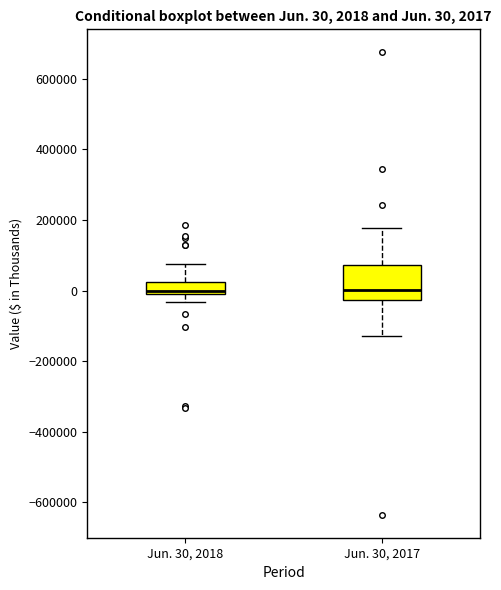

Comparing the boxes themselves (not the whiskers), which one is the tallest?

Jun. 30, 2017